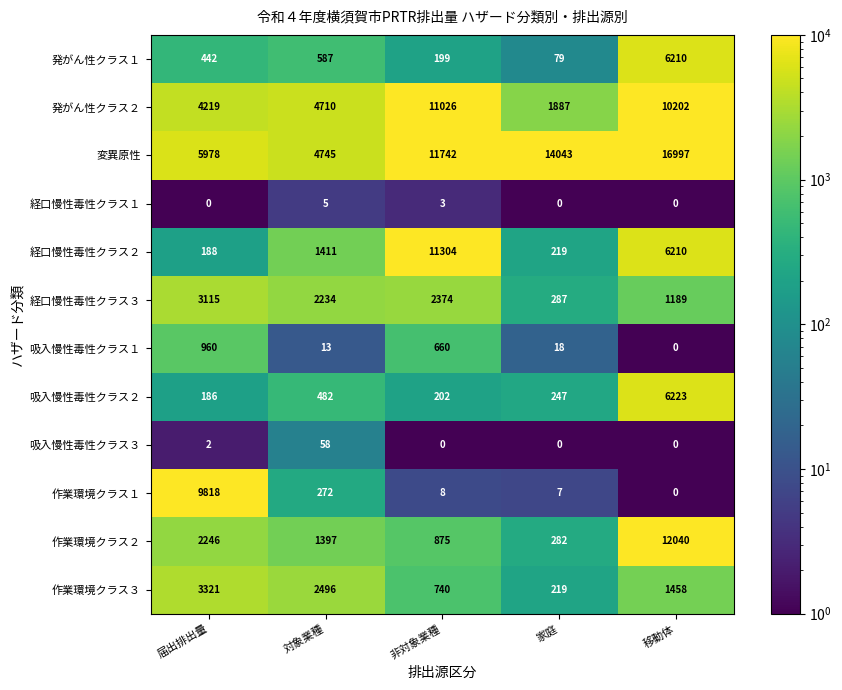

Which series has the widest spread of values?

変異原性